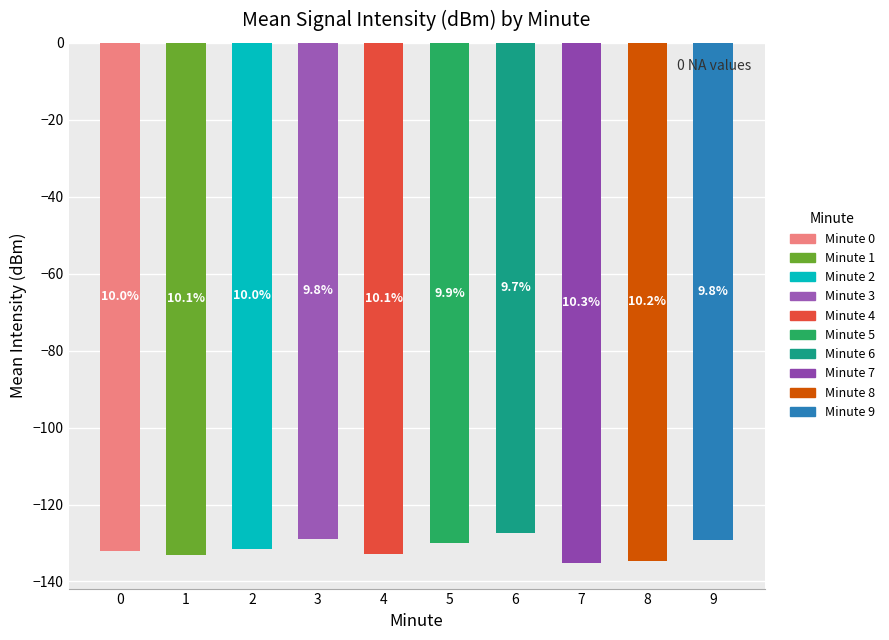

What is the average value?

-131.5